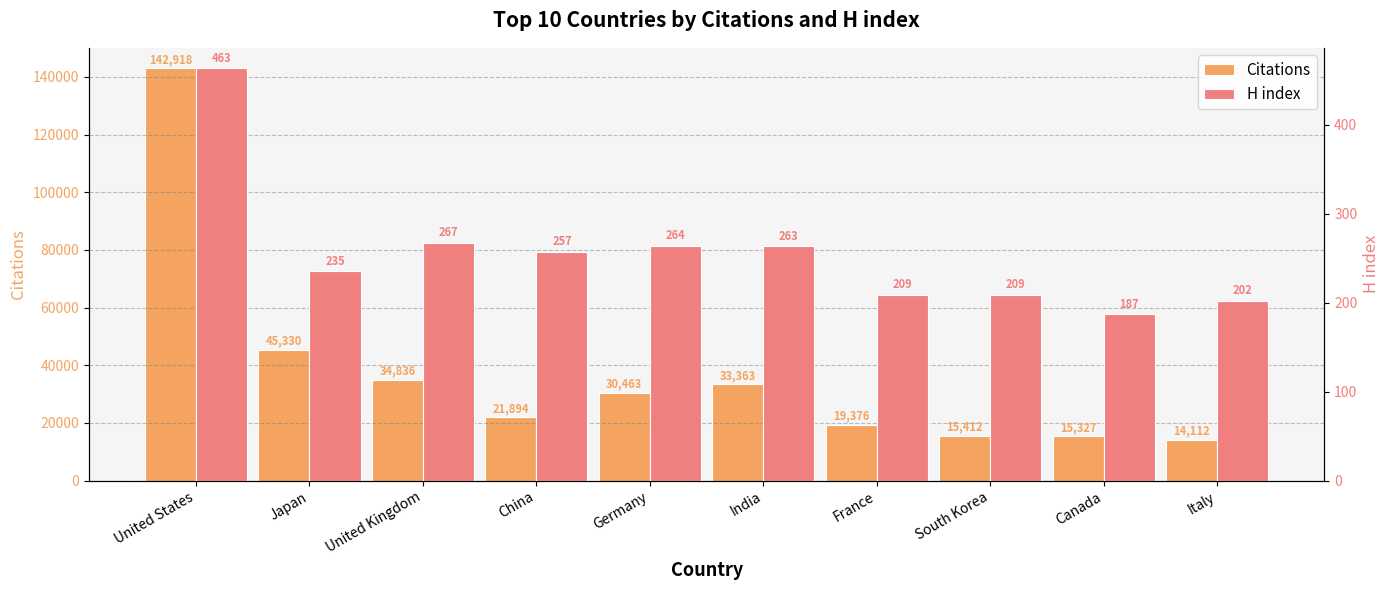

Reading left to right, list all the values displayed in this chart.

Citations: United States=142918	Japan=45330	United Kingdom=34836	China=21894	Germany=30463	India=33363	France=19376	South Korea=15412	Canada=15327	Italy=14112
H index: United States=463	Japan=235	United Kingdom=267	China=257	Germany=264	India=263	France=209	South Korea=209	Canada=187	Italy=202